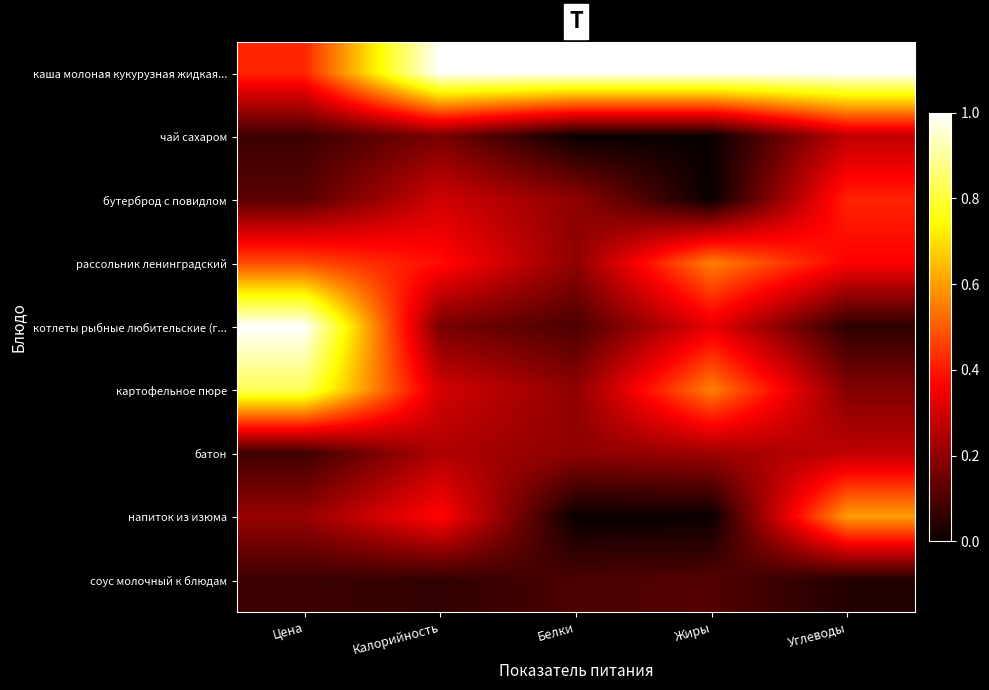

How many categories are shown in the chart?

5